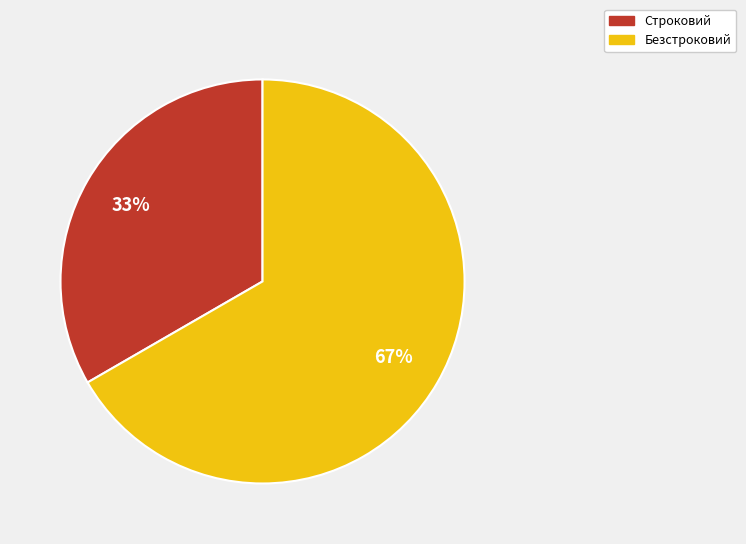

To the nearest percent, what is the combined percentage of Строковий and Безстроковий?

100%